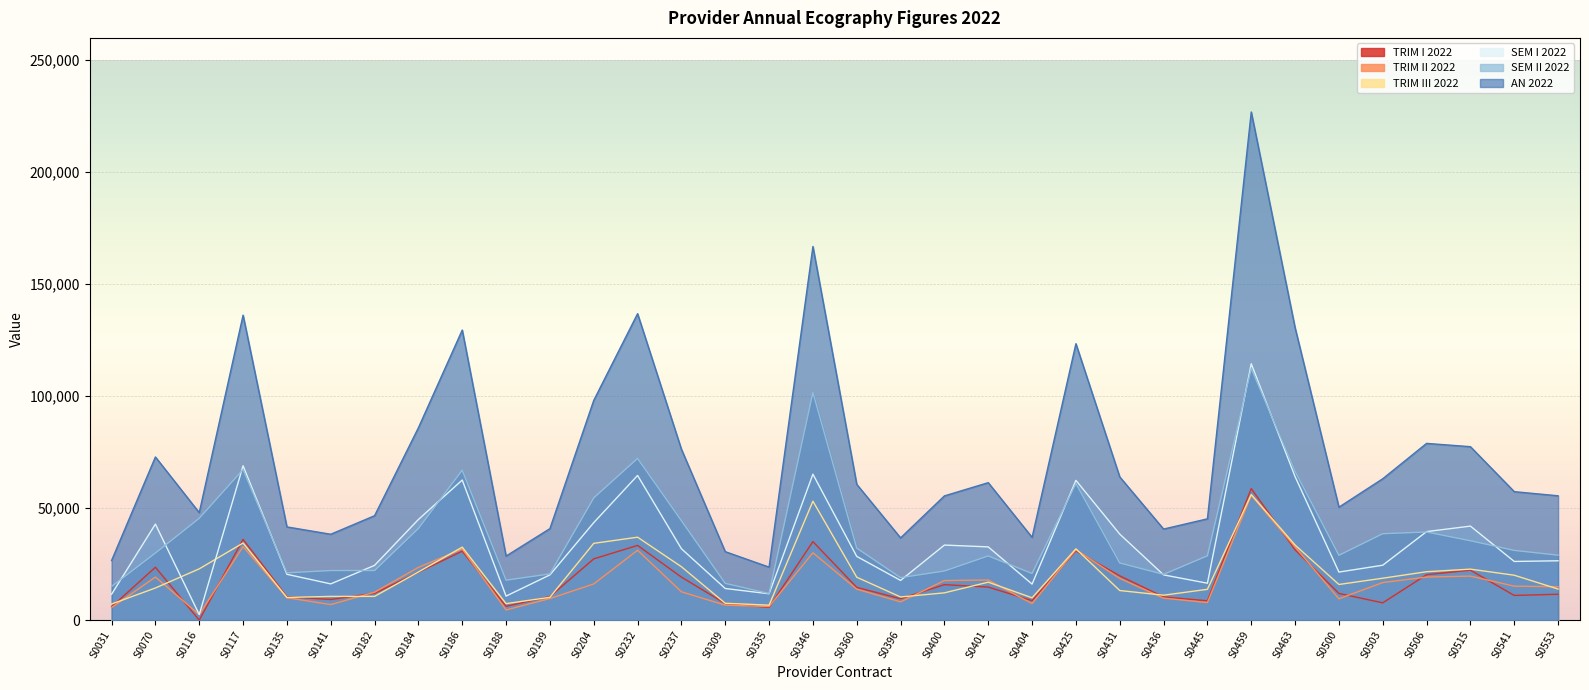

Which series has the widest spread of values?

AN 2022